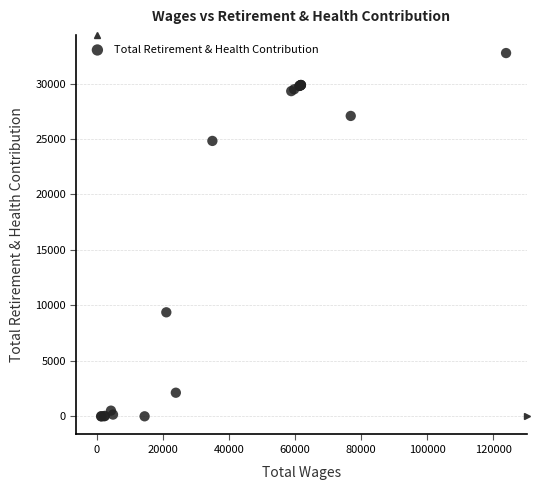

What Y value in the scatter plot is closest to 16376?

9377